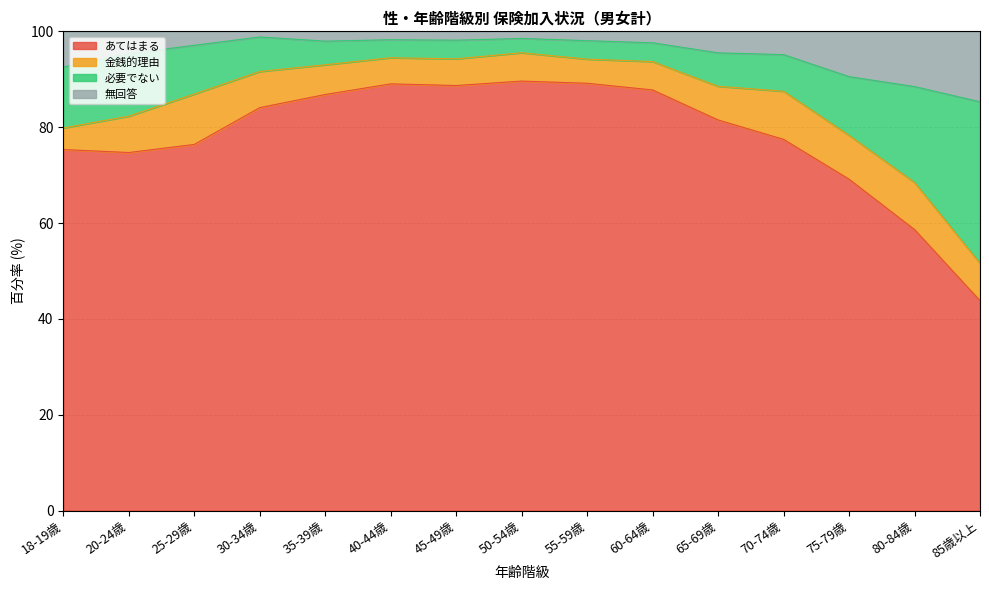

True or false: 無回答 and あてはまる cross at least once.

False